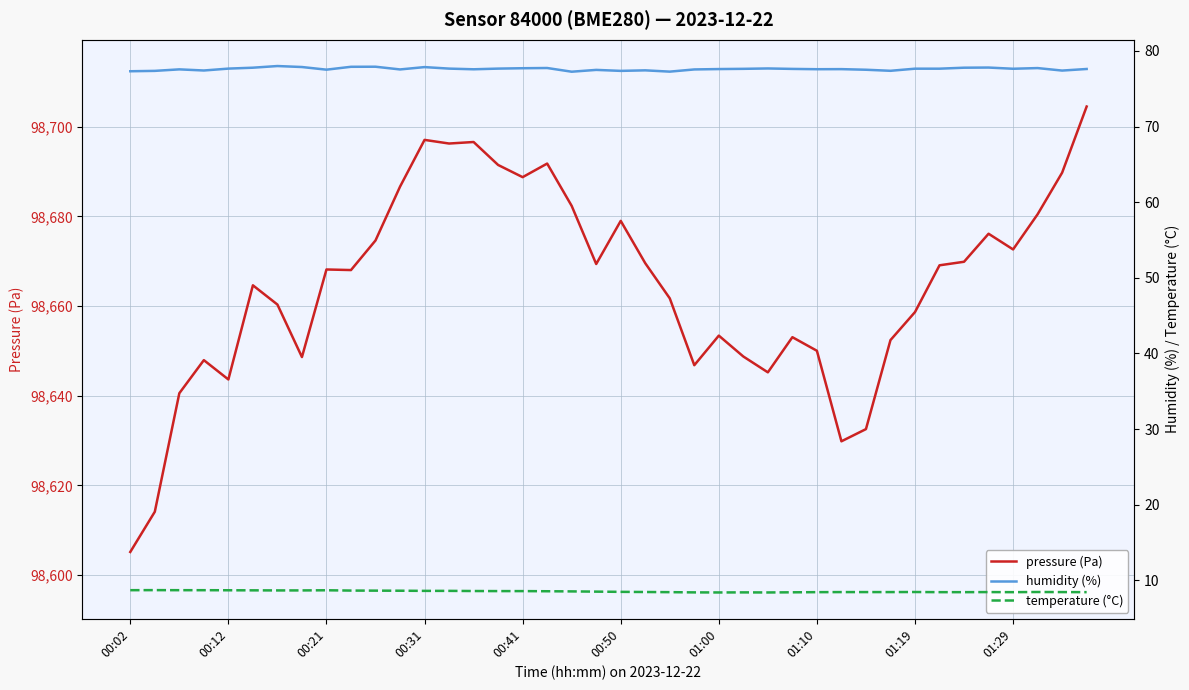

At which category does the chart reach its peak across all series?

39